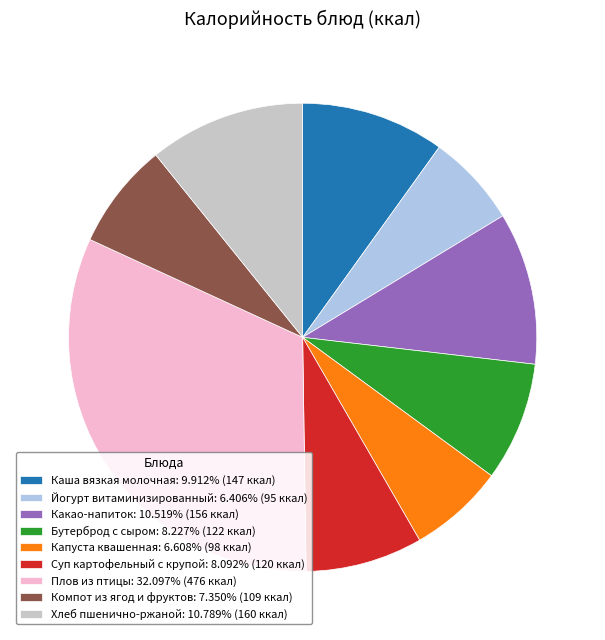

Does Какао-напиток account for over 50% of the chart?

No